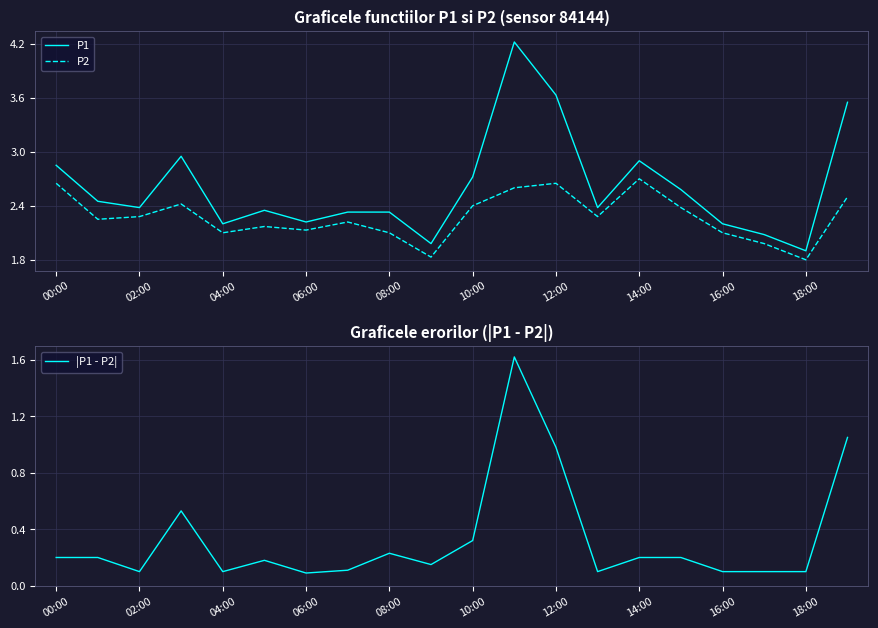

Is it true that P1 equals 1.2 at 02:00?

False